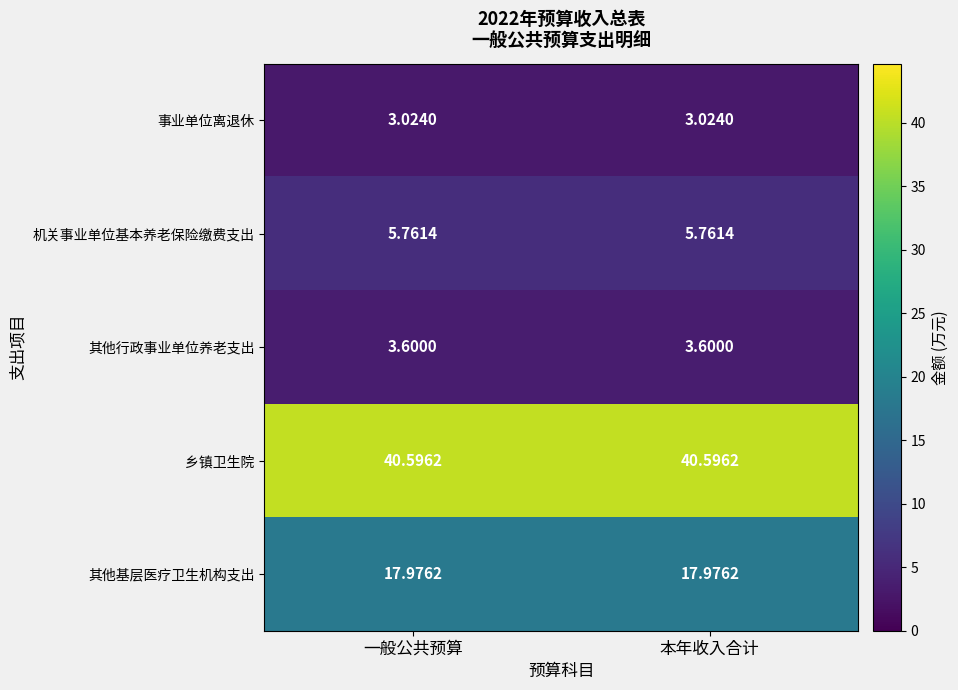

Is the value of 其他行政事业单位养老支出 at 一般公共预算 greater than the value of 乡镇卫生院 at 本年收入合计?

No